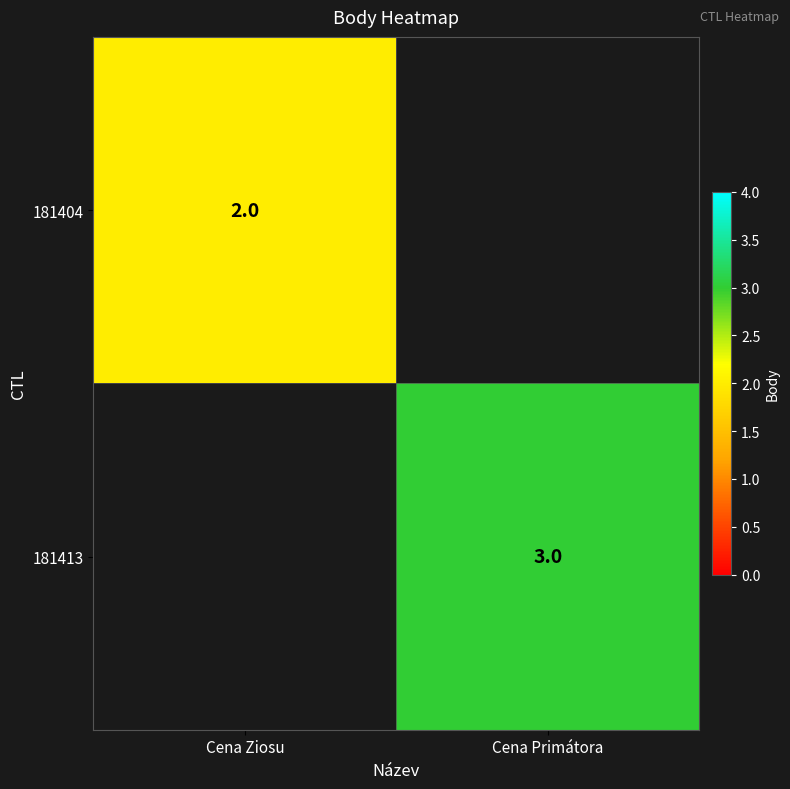

The 181404 series shows 2 at Cena Ziosu. True or false?

True